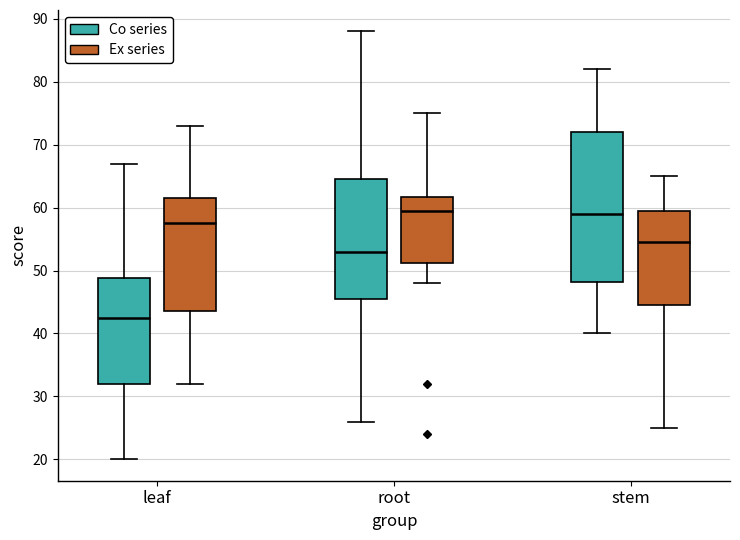

Where does the upper whisker of the box for root (Co series) end on the y-axis? The values are not printed on the chart, so give them approximately, as read against the axis.

88